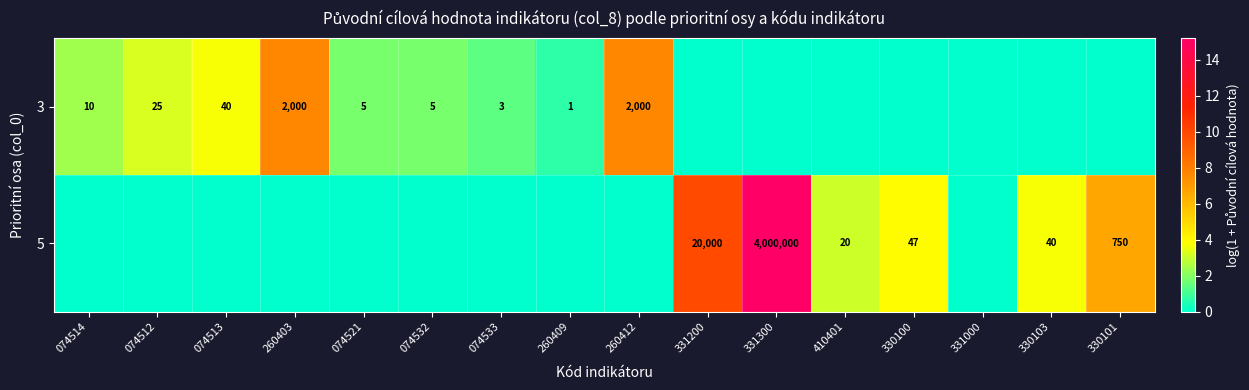

True or false: 3 has a value of 1357 at 260403.

False